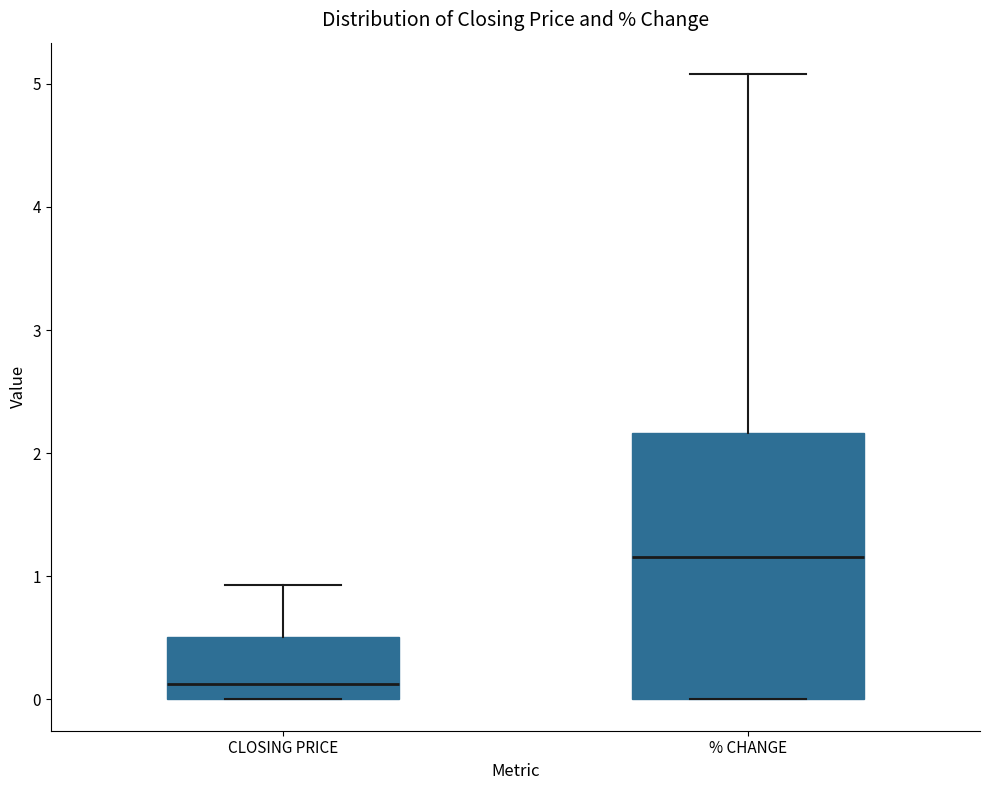

Which box's median line is the highest?

% CHANGE